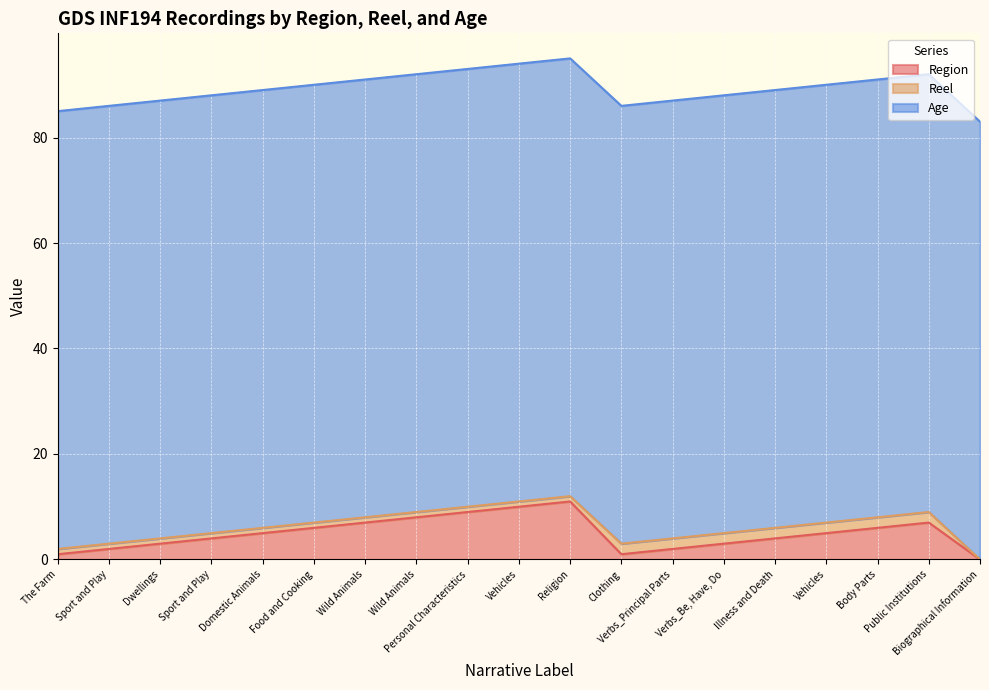

Reading right to left, list all the values displayed in this chart.

Region: 0	7	6	5	4	3	2	1	11	10	9	8	7	6	5	4	3	2	1
Reel: 0	2	2	2	2	2	2	2	1	1	1	1	1	1	1	1	1	1	1
Age: 83	83	83	83	83	83	83	83	83	83	83	83	83	83	83	83	83	83	83